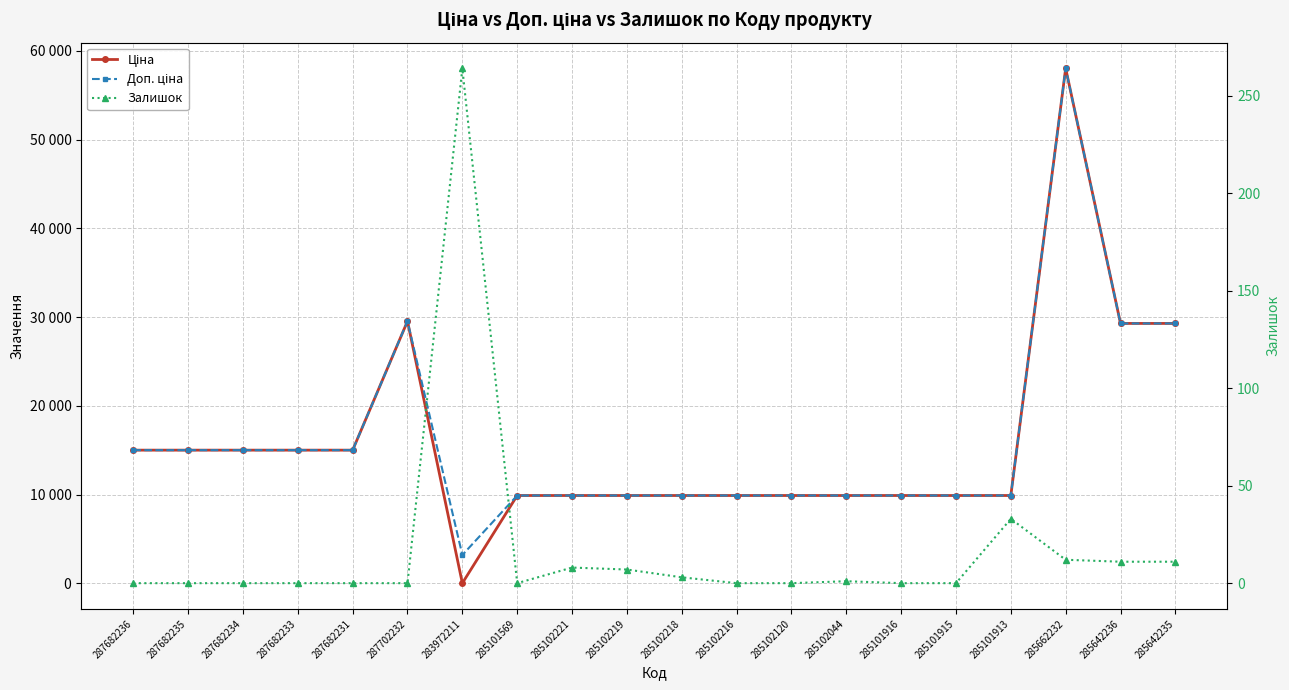

Reading left to right, what are all the values shown in this chart?

Ціна: 287682236=15019.2	287682235=15019.2	287682234=15019.2	287682233=15019.2	287682231=15019.2	287702232=29548.9	283972211=32.0	285101569=9908.5	285102221=9908.5	285102219=9908.5	285102218=9908.5	285102216=9908.5	285102120=9908.5	285102044=9908.5	285101916=9908.5	285101915=9908.5	285101913=9908.5	285662232=58037.0	285642236=29294.9	285642235=29294.9
Доп. ціна: 287682236=15019.2	287682235=15019.2	287682234=15019.2	287682233=15019.2	287682231=15019.2	287702232=29548.9	283972211=3205.0	285101569=9908.5	285102221=9908.5	285102219=9908.5	285102218=9908.5	285102216=9908.5	285102120=9908.5	285102044=9908.5	285101916=9908.5	285101915=9908.5	285101913=9908.5	285662232=58037.0	285642236=29294.9	285642235=29294.9
Залишок: 287682236=0.0	287682235=0.0	287682234=0.0	287682233=0.0	287682231=0.0	287702232=0.0	283972211=264.0	285101569=0.0	285102221=8.0	285102219=7.0	285102218=3.0	285102216=0.0	285102120=0.0	285102044=1.0	285101916=0.0	285101915=0.0	285101913=33.0	285662232=12.0	285642236=11.0	285642235=11.0